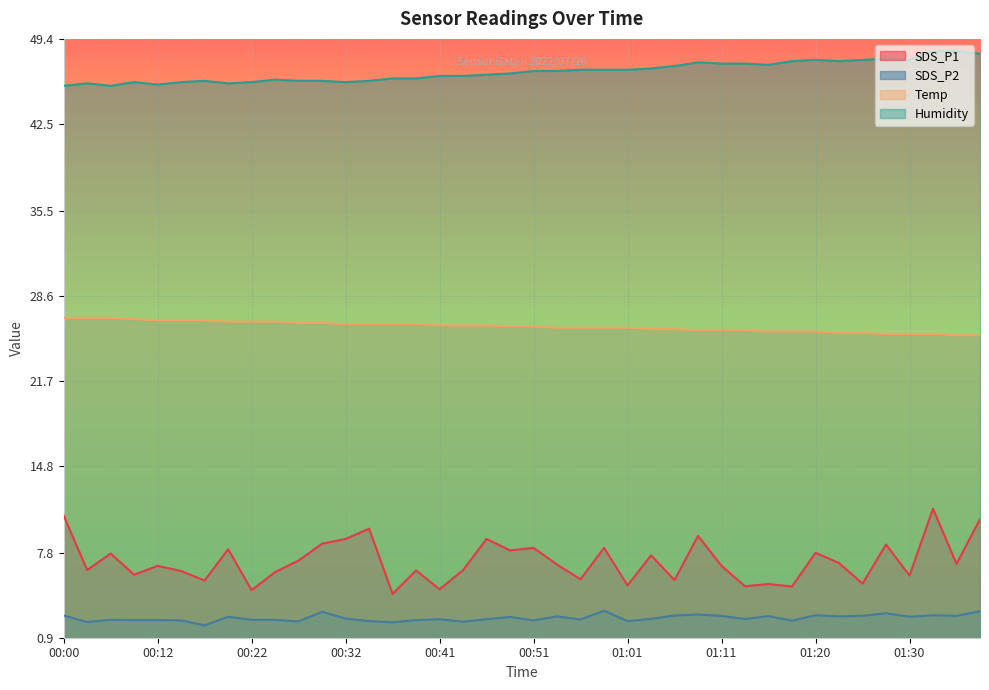

Which series changed the most between 00:51 and 01:25?

SDS_P1